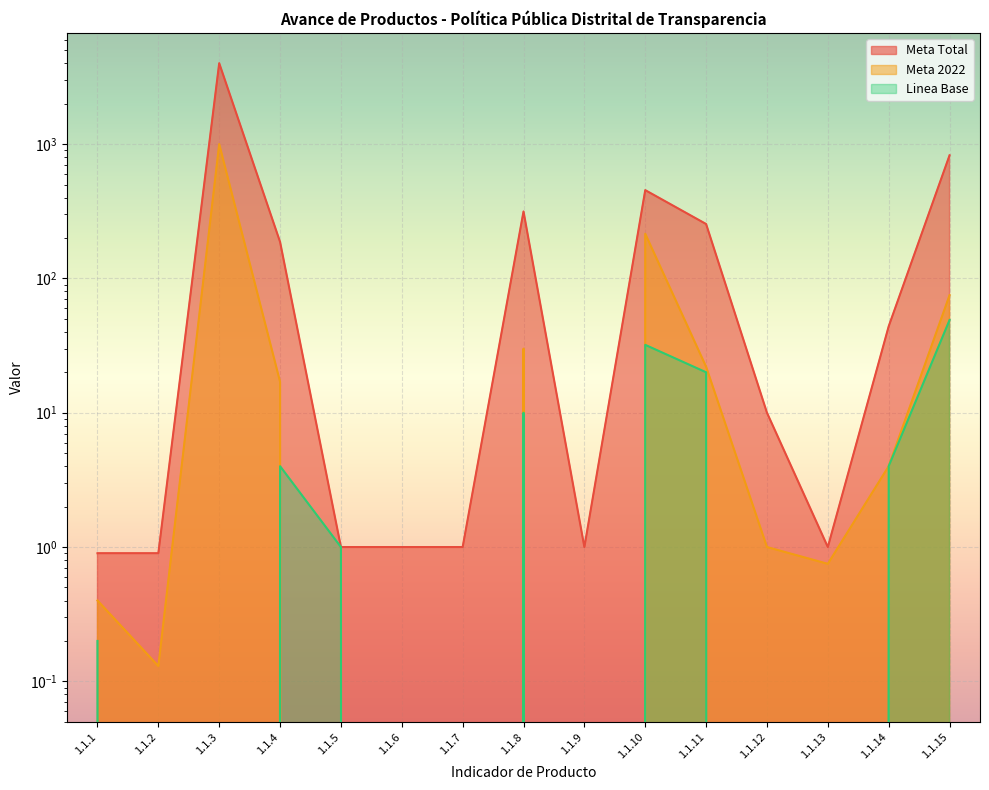

What is the value of the Meta 2022 point at the 1st from the left?

0.4